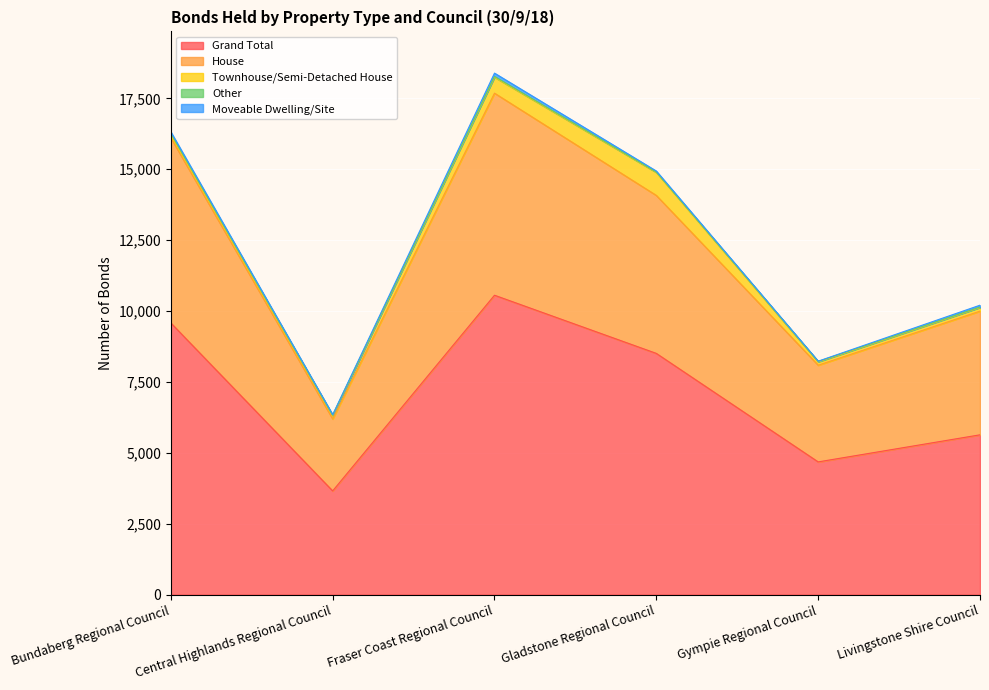

Reading left to right, extract all data points from this chart.

Grand Total: 9582	3659	10559	8508	4682	5637
House: 6530	2538	7125	5570	3410	4361
Townhouse/Semi-Detached House: 134	119	564	814	116	129
Other: 21	15	26	13	18	15
Moveable Dwelling/Site: 53	15	117	33	7	66